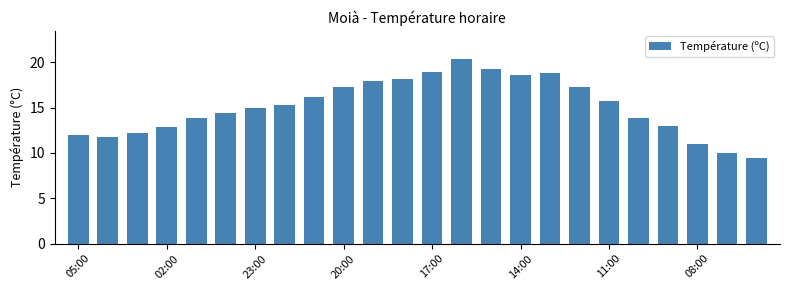

Reading left to right, extract all data points from this chart.

12.0	11.8	12.2	12.9	13.9	14.4	14.9	15.3	16.2	17.3	17.9	18.2	18.9	20.4	19.3	18.6	18.8	17.3	15.7	13.9	13.0	11.0	10.0	9.4